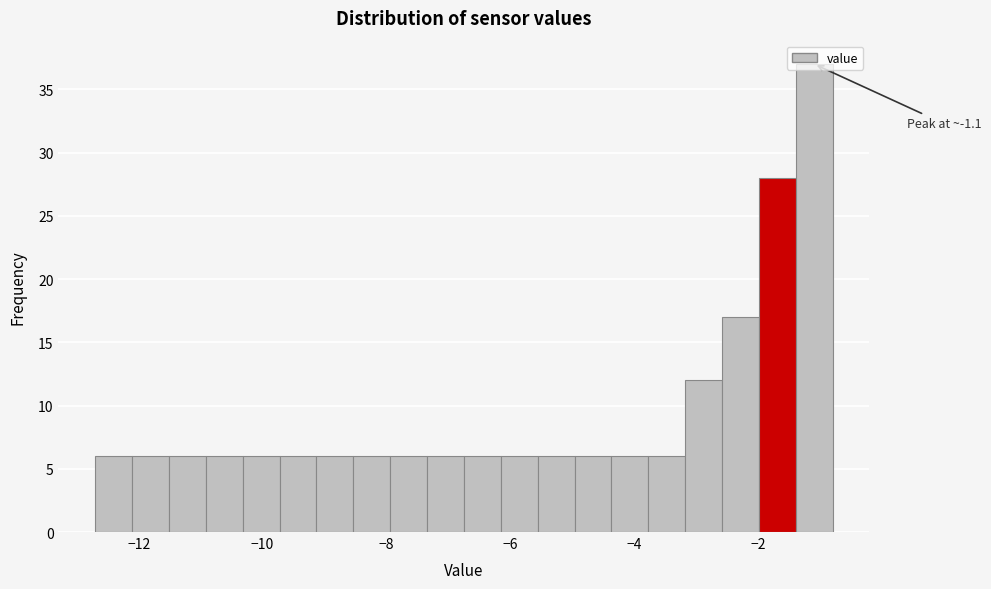

Around what value on the x-axis is the tallest bar? Give the approximate position of its centre, as read against the axis.

-1.0